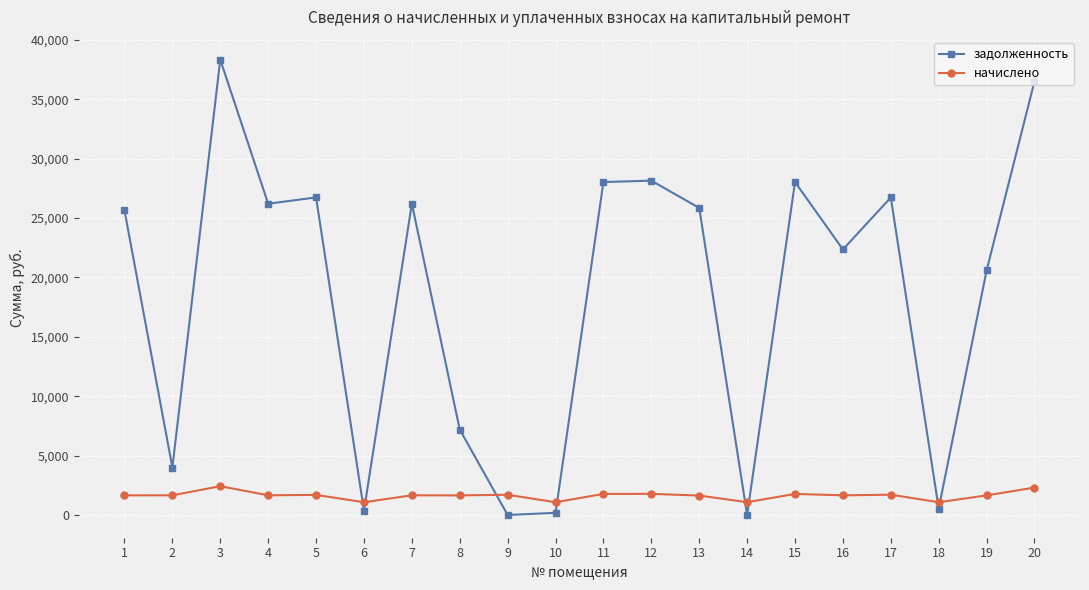

What is the difference between the highest and lowest values at 16?

20707.5